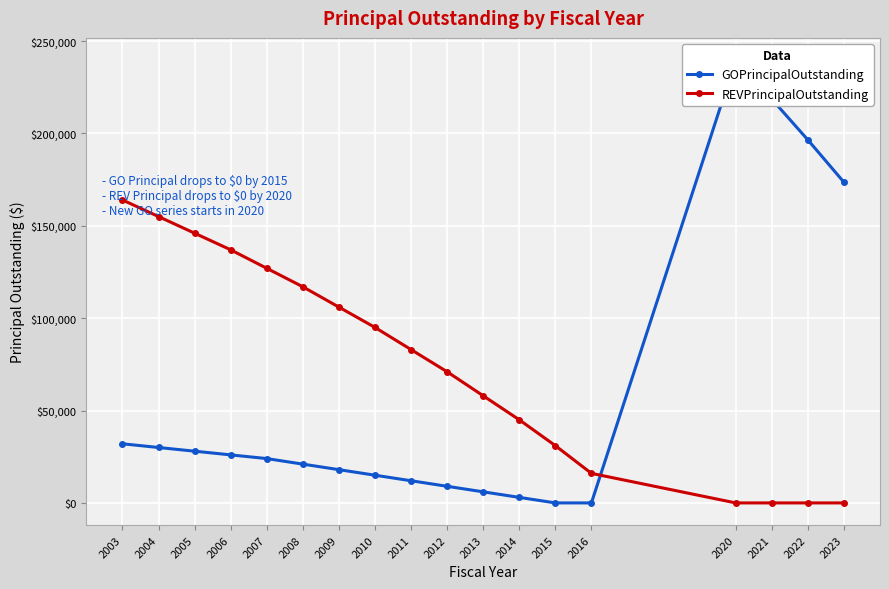

List the series in order of their peak value, lowest first.

REVPrincipalOutstanding, GOPrincipalOutstanding